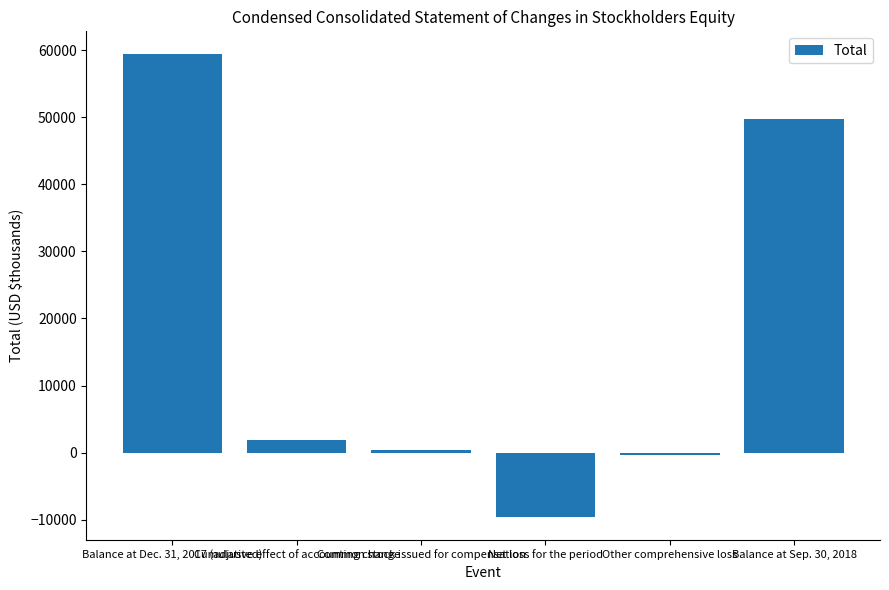

What is the difference between the values at Balance at Sep. 30, 2018 and Balance at Dec. 31, 2017 (adjusted)?

9662